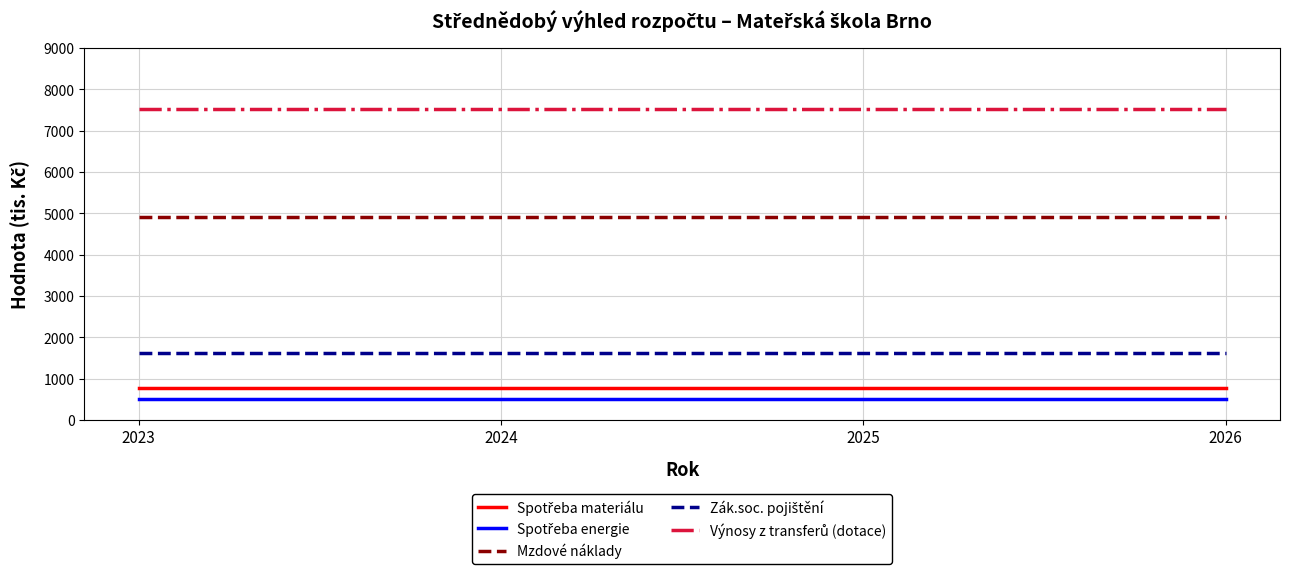

What is the smallest value displayed?

495